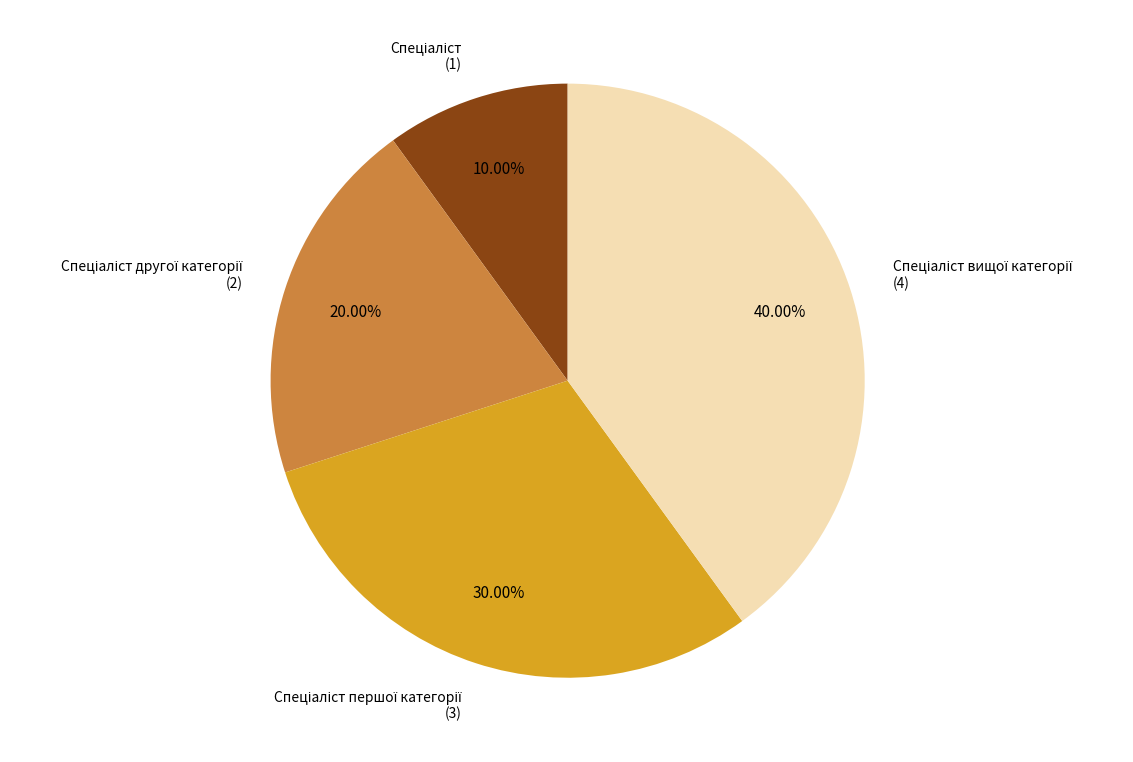

To the nearest percent, what is the average slice percentage?

25%